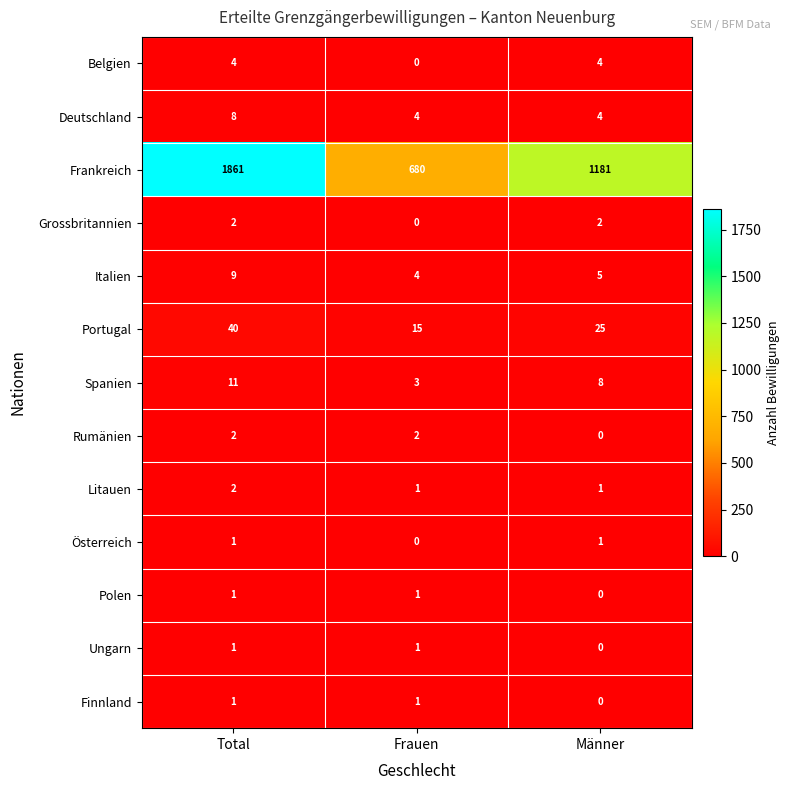

How many Polen values are between 0 and 1?

3